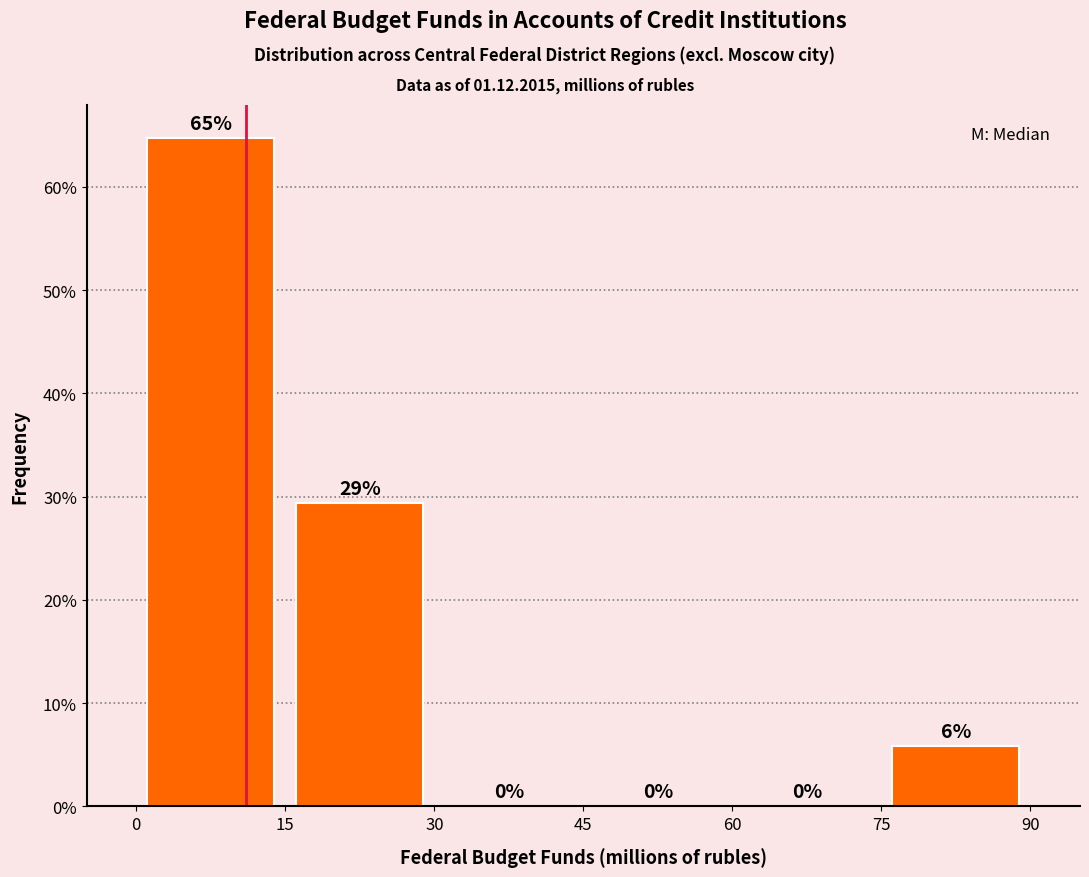

Over which range of the x-axis is the bar tallest?

0 to 15